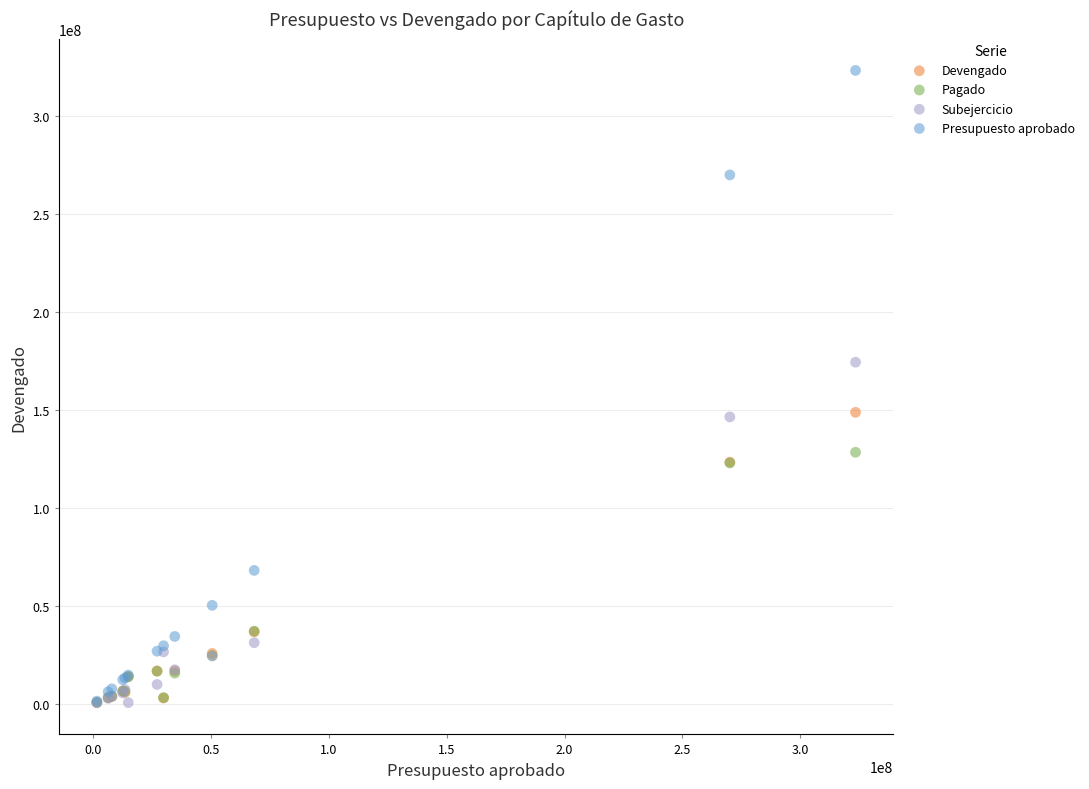

In the Subejercicio series, what Y value is closest to 87622251?

31372420.7